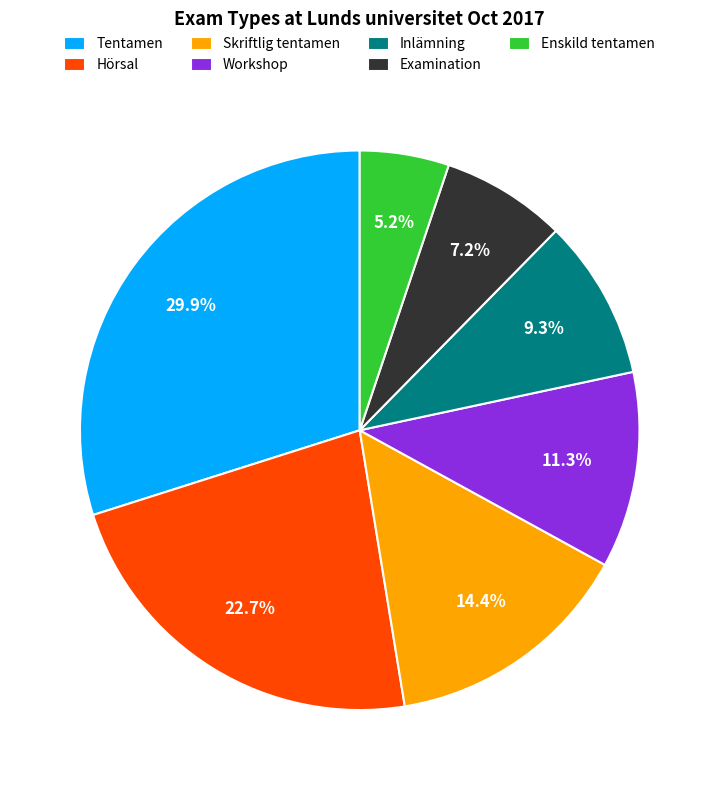

Does Enskild tentamen account for over 50% of the chart?

No